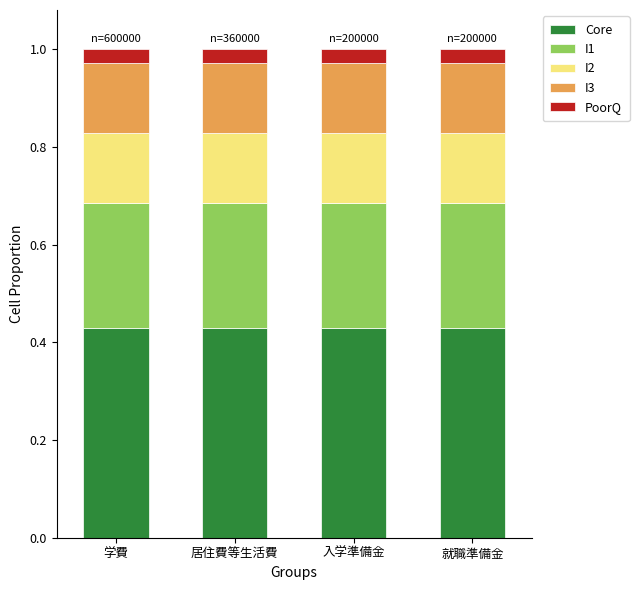

What is the sum of all Core values?

1.7